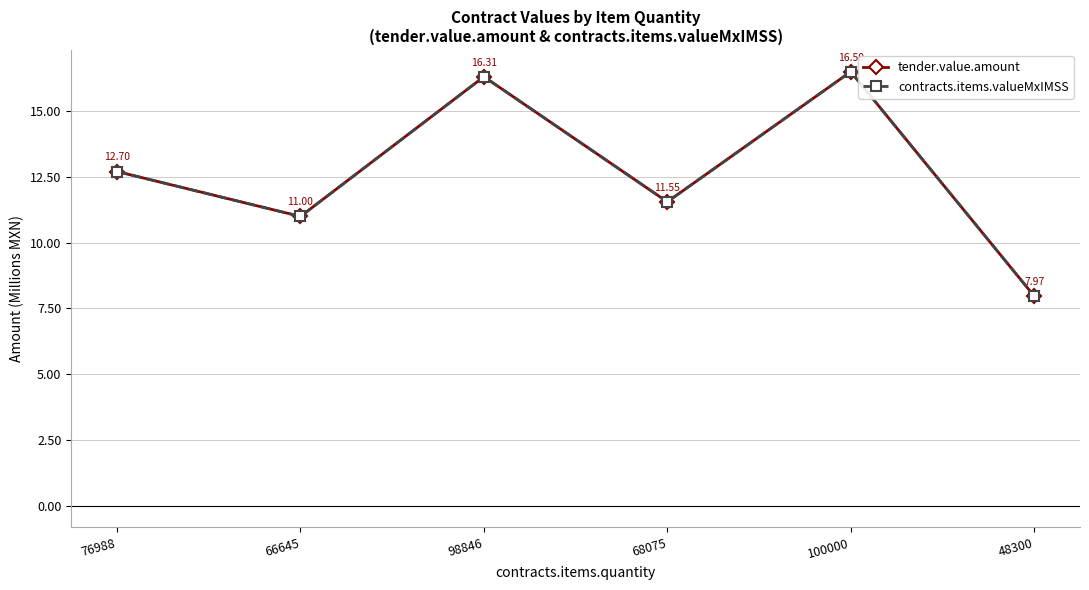

What is the greatest value displayed?

16.5